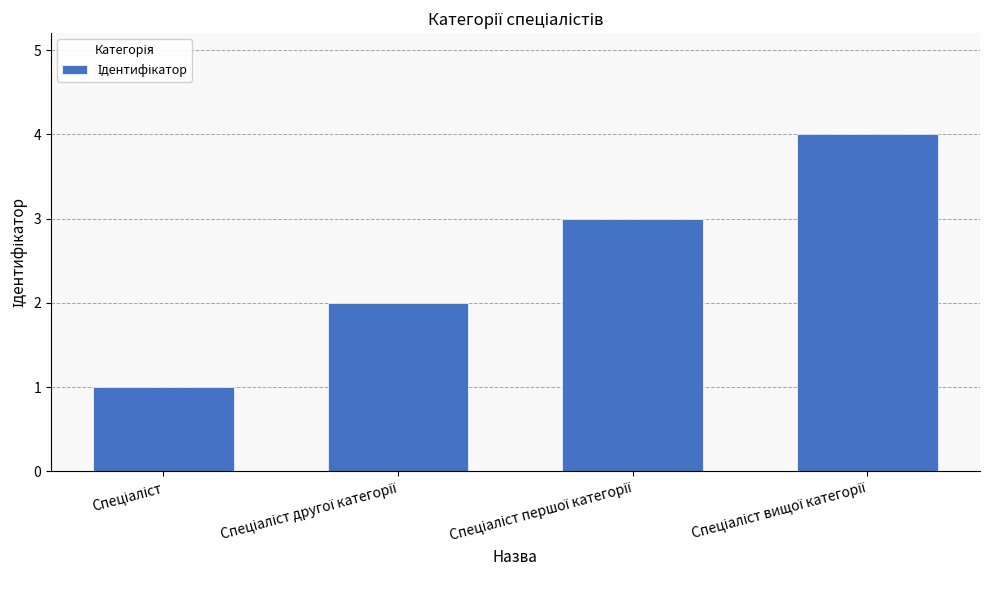

What is the maximum value shown in the chart?

4